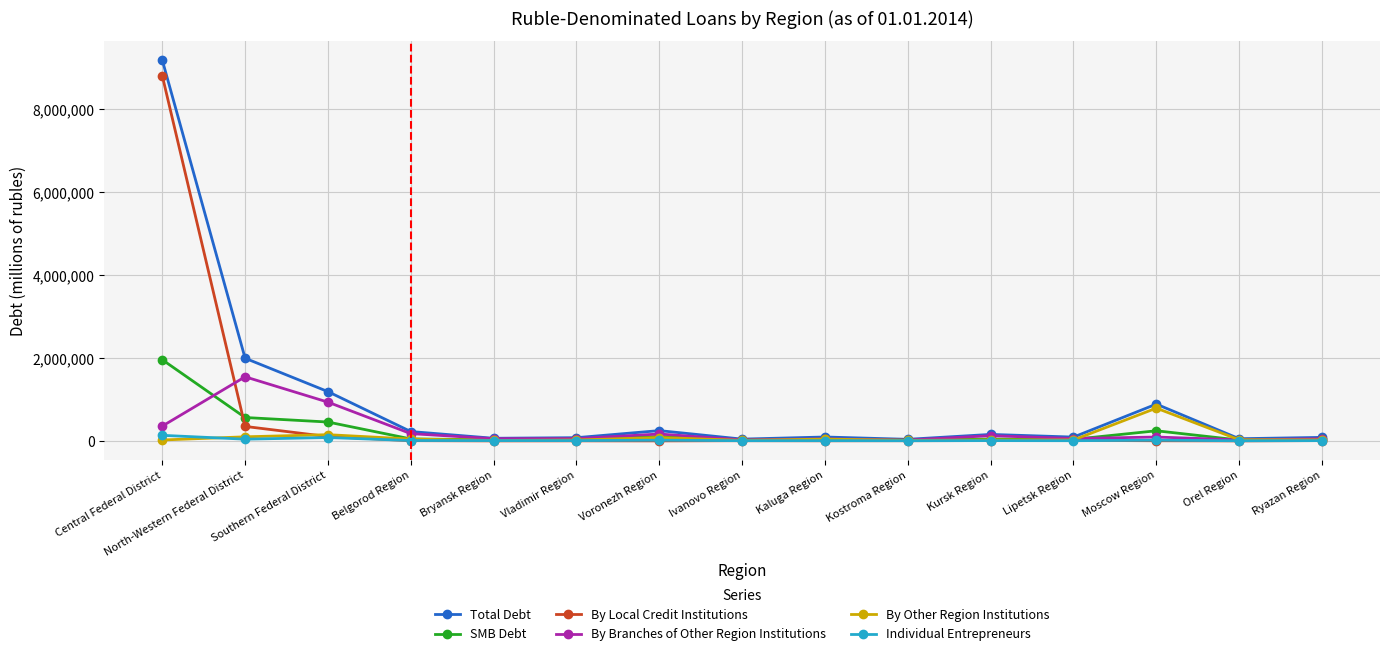

What is the label of the 11th point from the right?

Bryansk Region